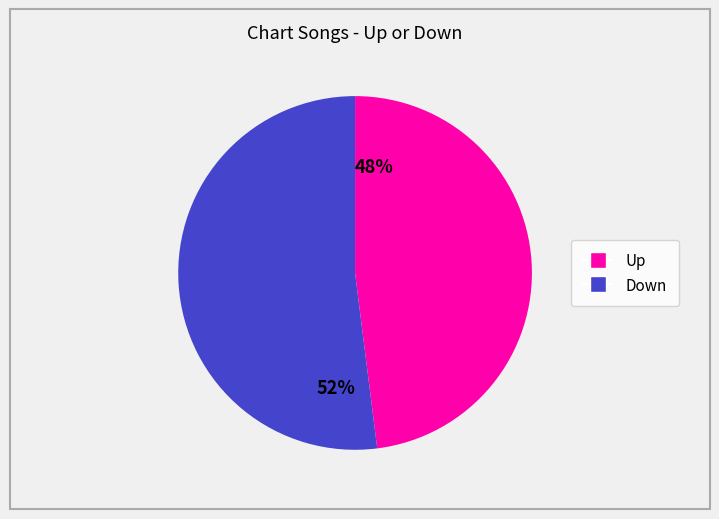

The 52% slice represents 52% of the pie. True or false?

True